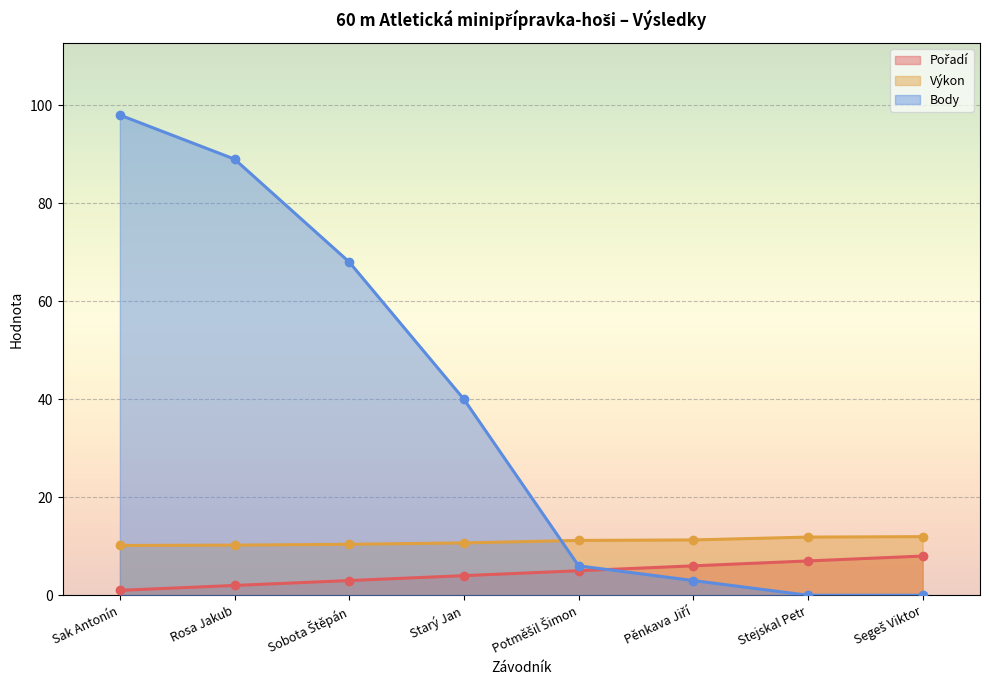

Which series has the widest spread of values?

Body